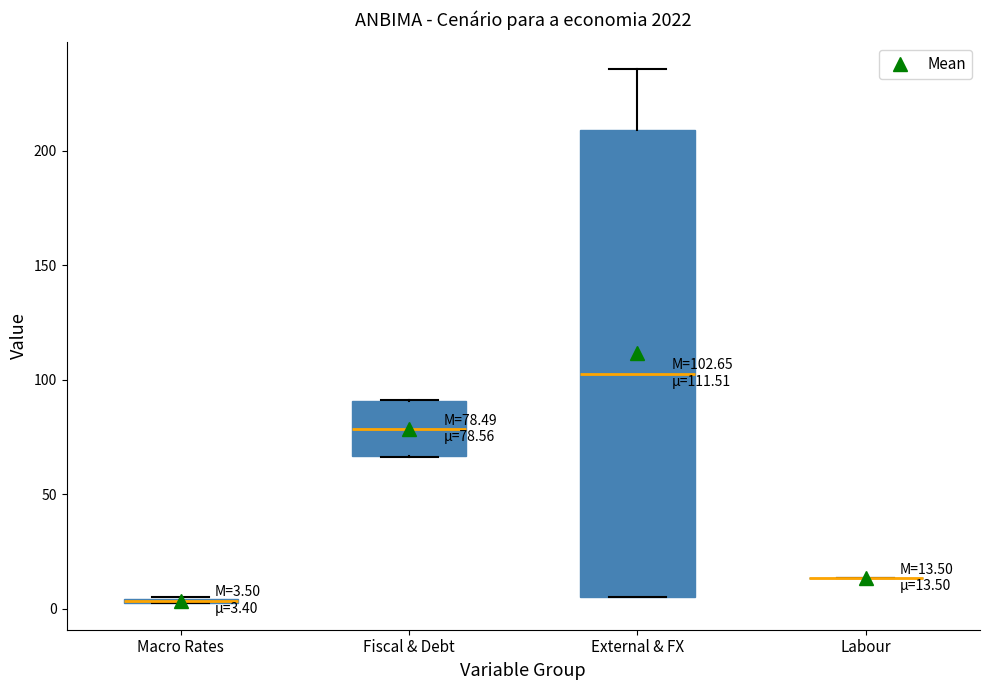

Which box is the tallest, from its lower edge to its upper edge?

External & FX